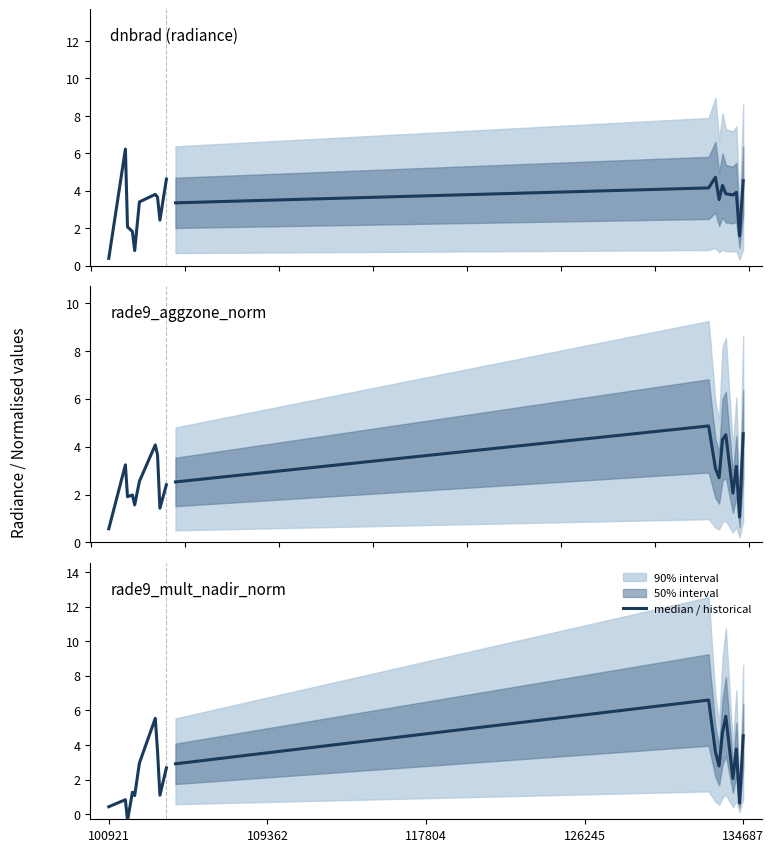

Which series ends up on top after the final intersection of median projection and historical?

median projection